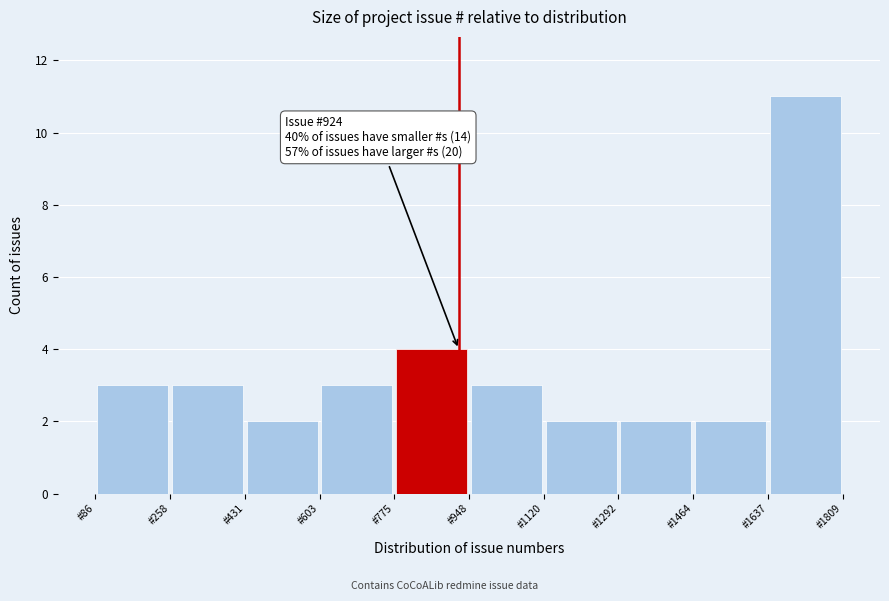

Which range on the x-axis has the tallest bar?

1640 to 1800